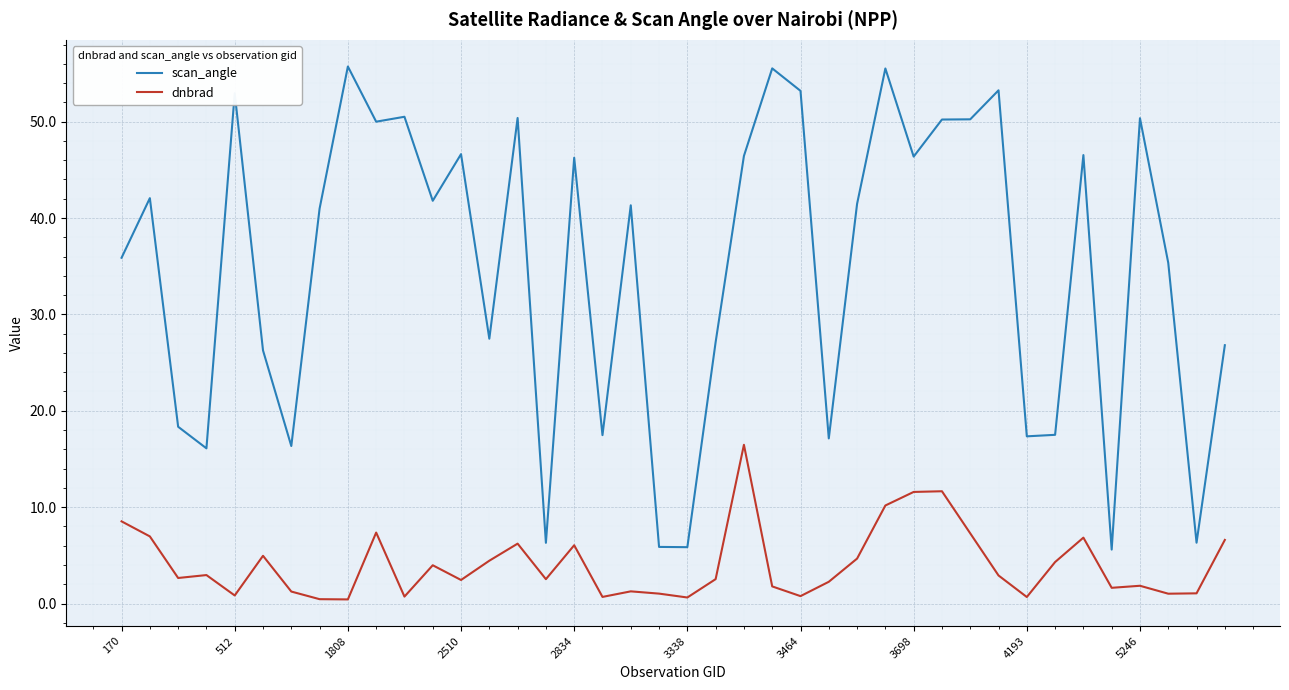

What is the sum of all dnbrad values?

162.3